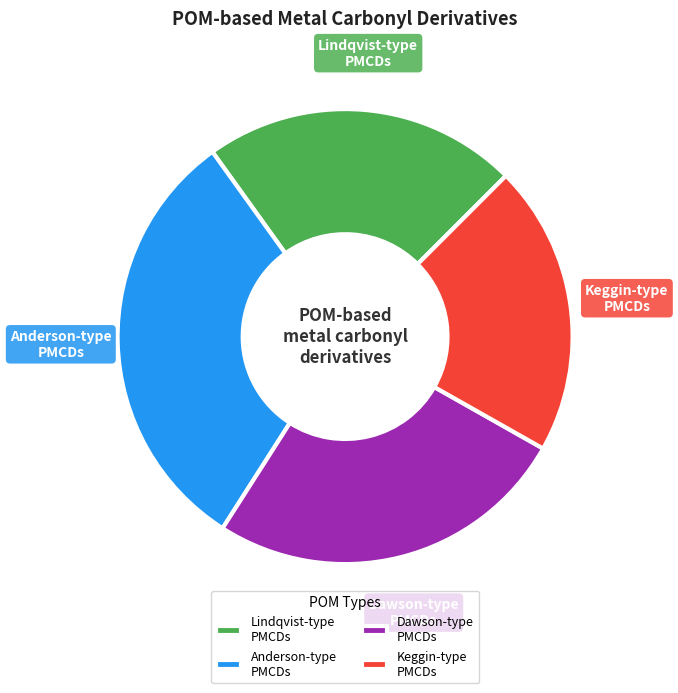

Count the number of slices in the pie.

4